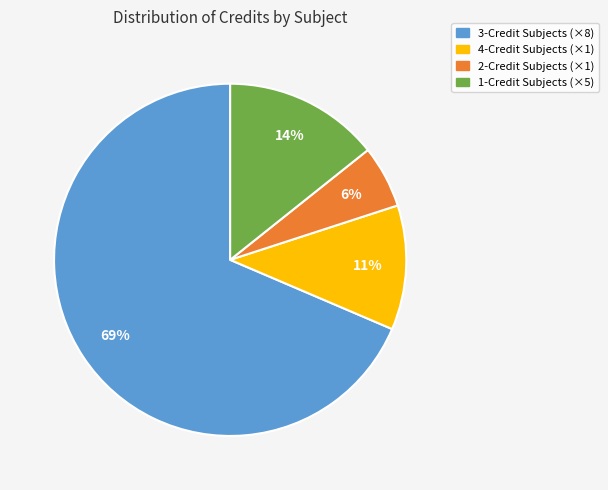

Which category has the biggest portion of the pie?

3-Credit Subjects (×8)